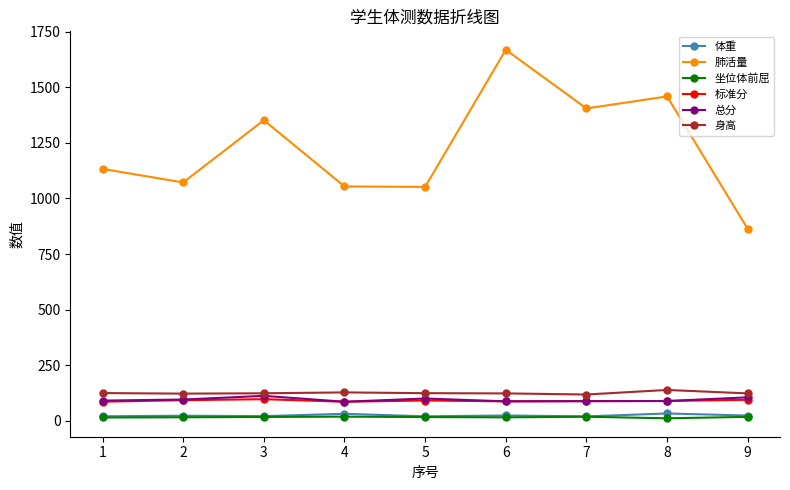

What is the value of the 体重 point at the 9th from the left?

23.4